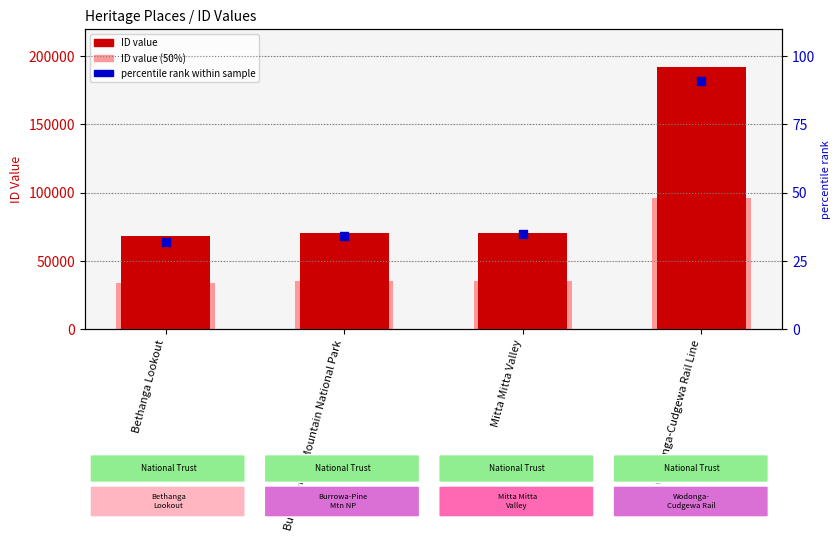

Which series contains the highest Y value?

ID